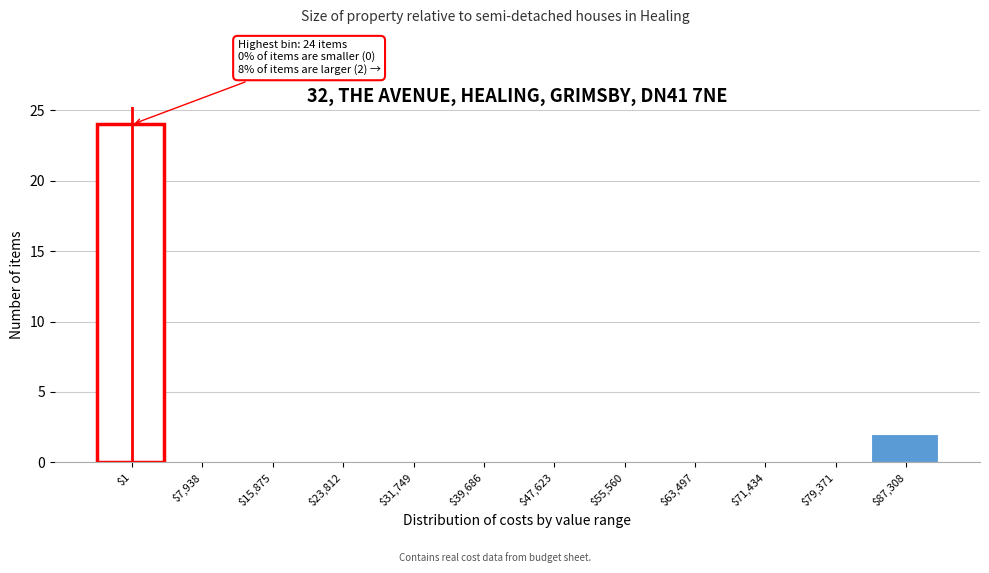

What is the sum of all values?

26